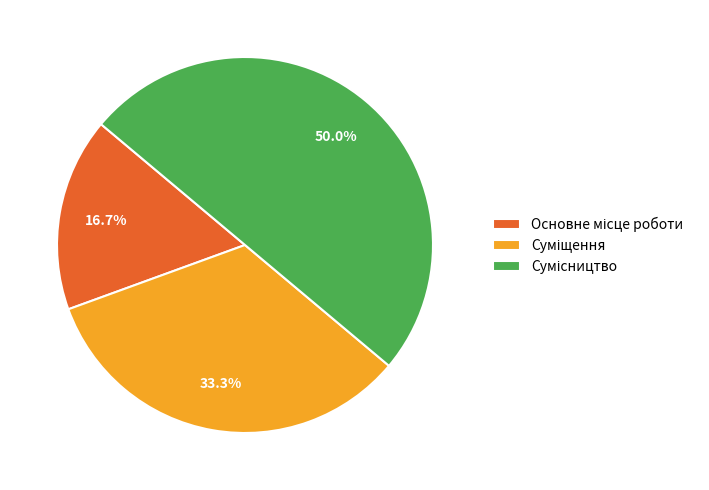

True or false: Суміщення accounts for 26% of the total.

False